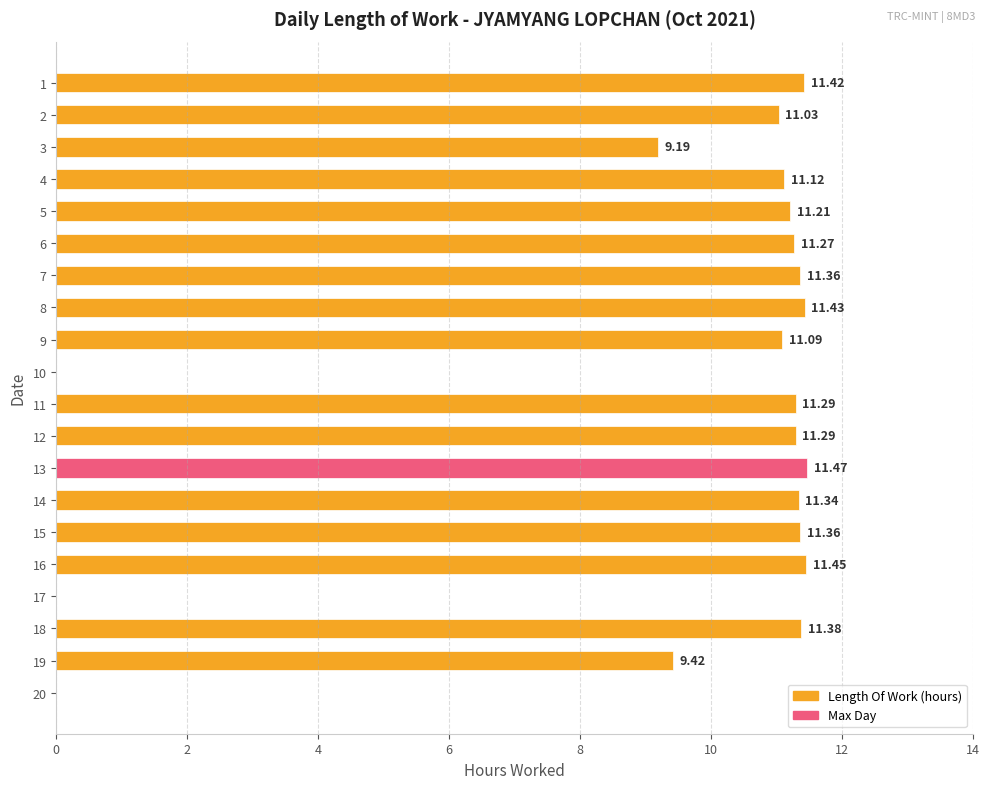

Which has a higher value, 10 or 14?

14